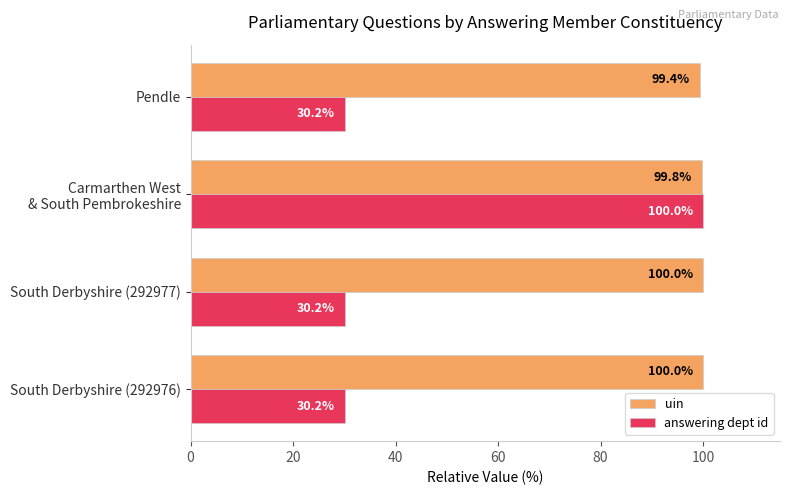

At how many categories does at least one series exceed 69?

4